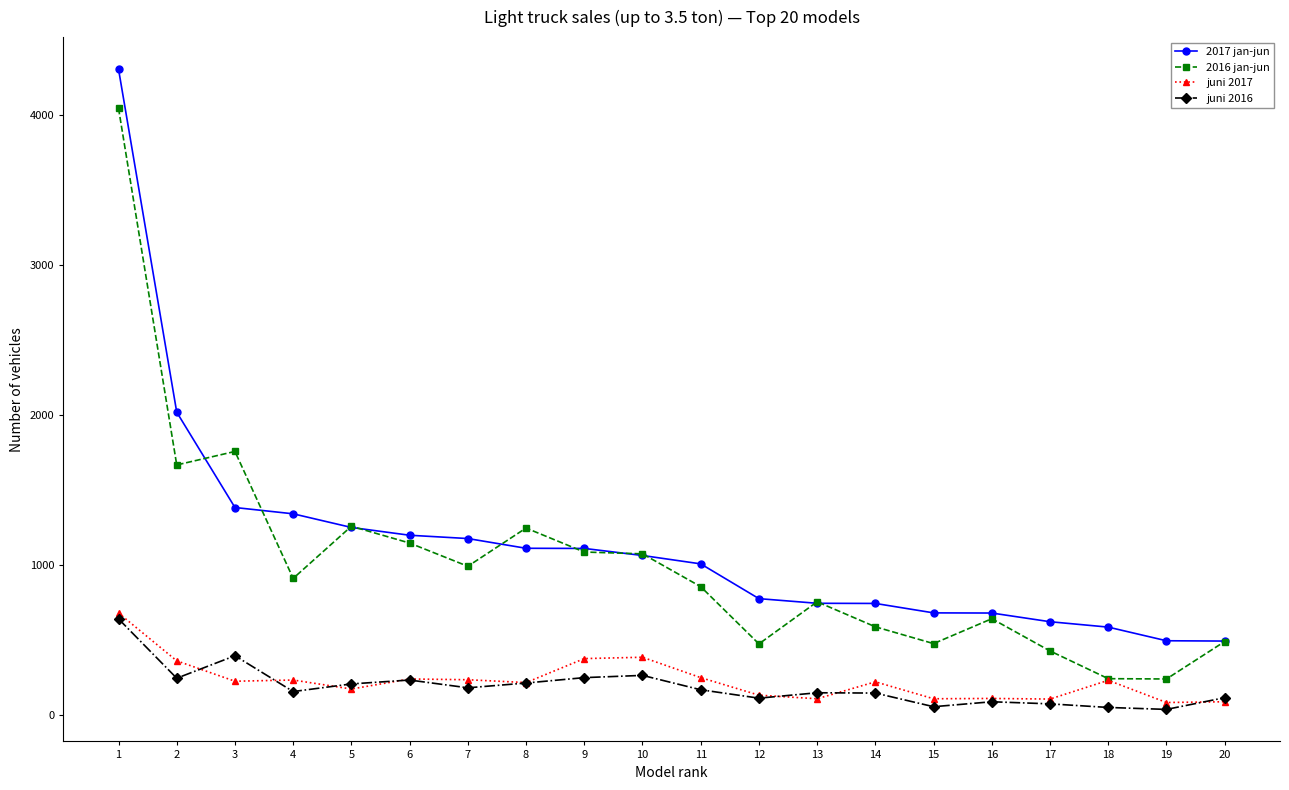

What is the maximum value shown in the chart?

4309